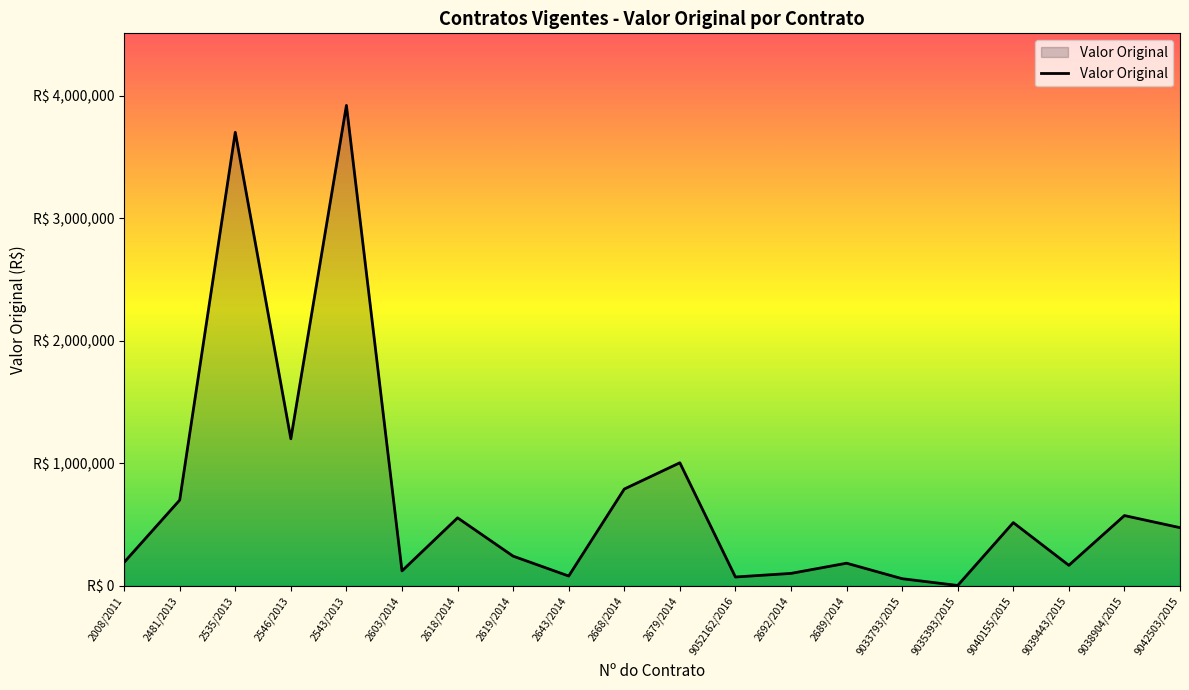

Which has a higher value, 2546/2013 or 9035393/2015?

2546/2013